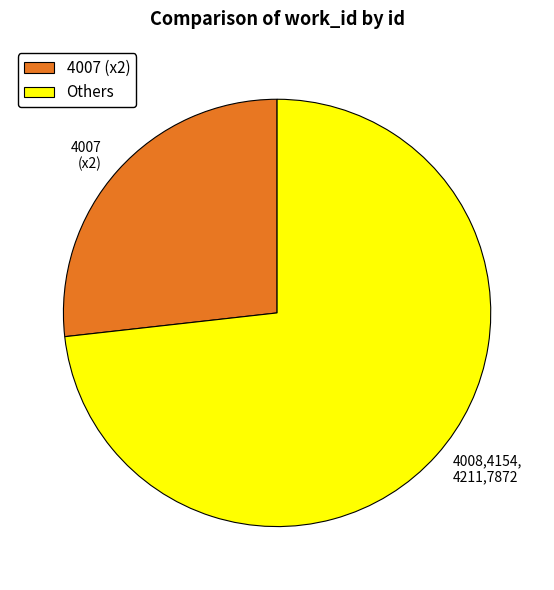

Does any single category account for the majority?

Yes